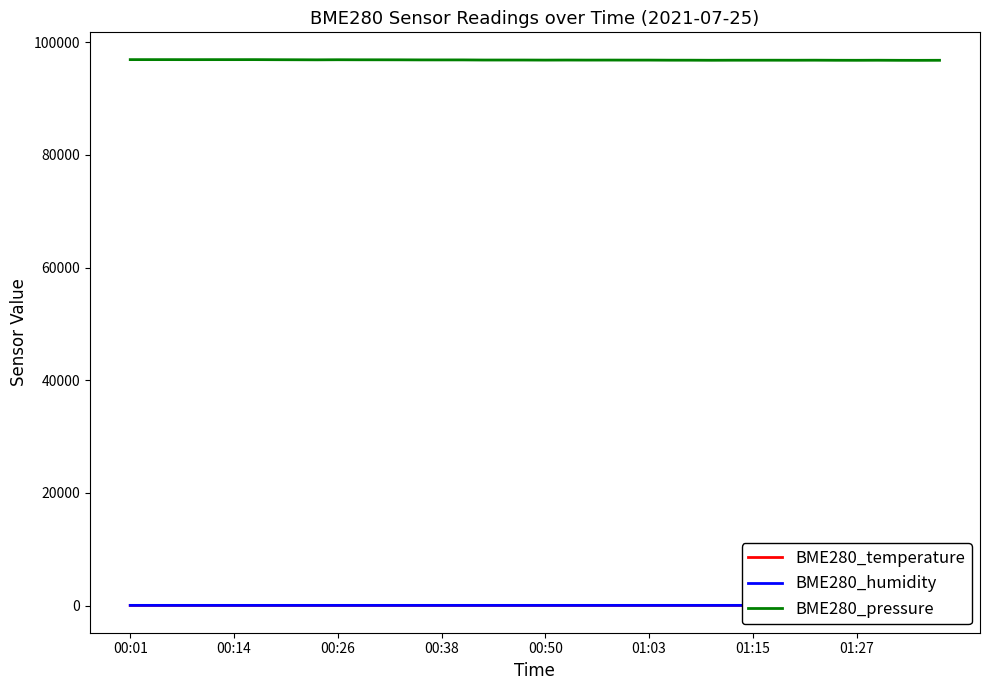

What is the difference between the maximum and minimum values in the BME280_temperature series?

0.4